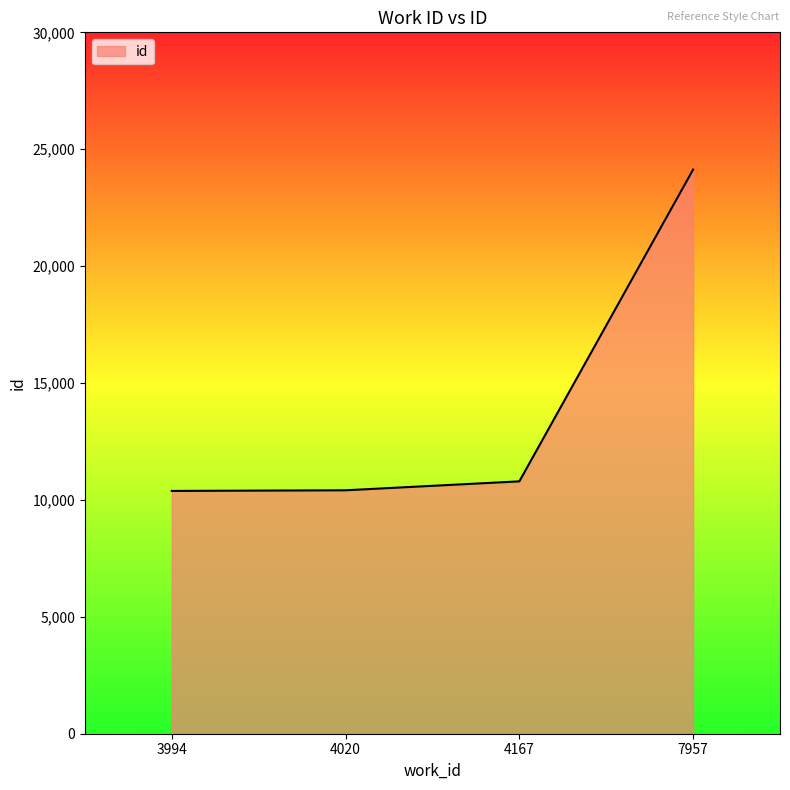

True or false: there are more than 1 points higher than both neighbors.

False